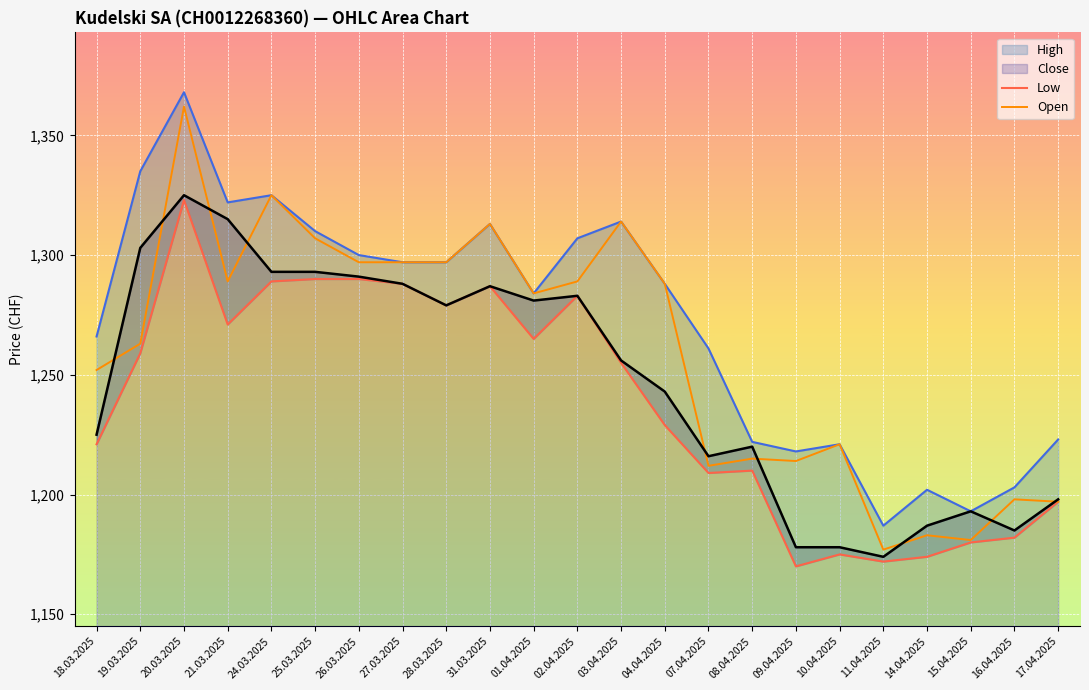

What is the total value across all series at 25.03.2025?

5200